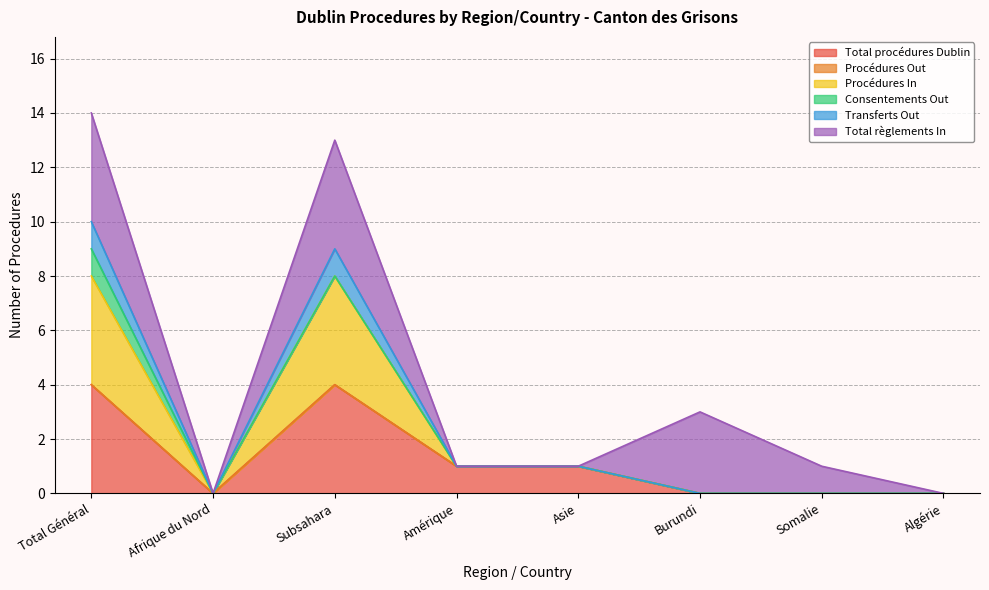

How many values in the Transferts Out series exceed 1?

2